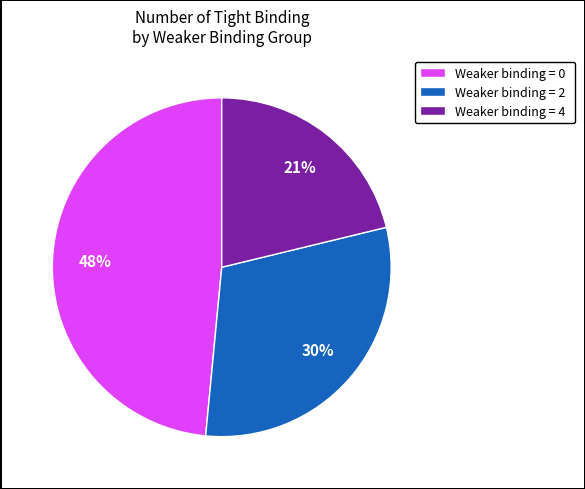

What is the largest slice in the pie chart?

Weaker binding = 0